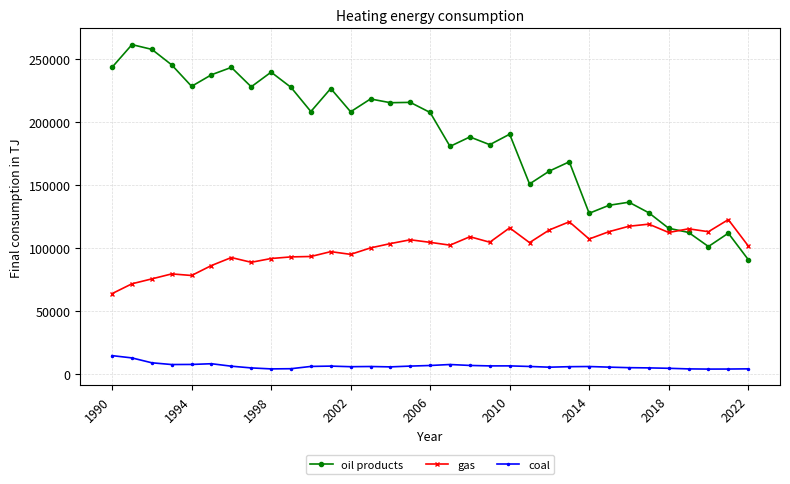

What is the average value of the oil products series?

187688